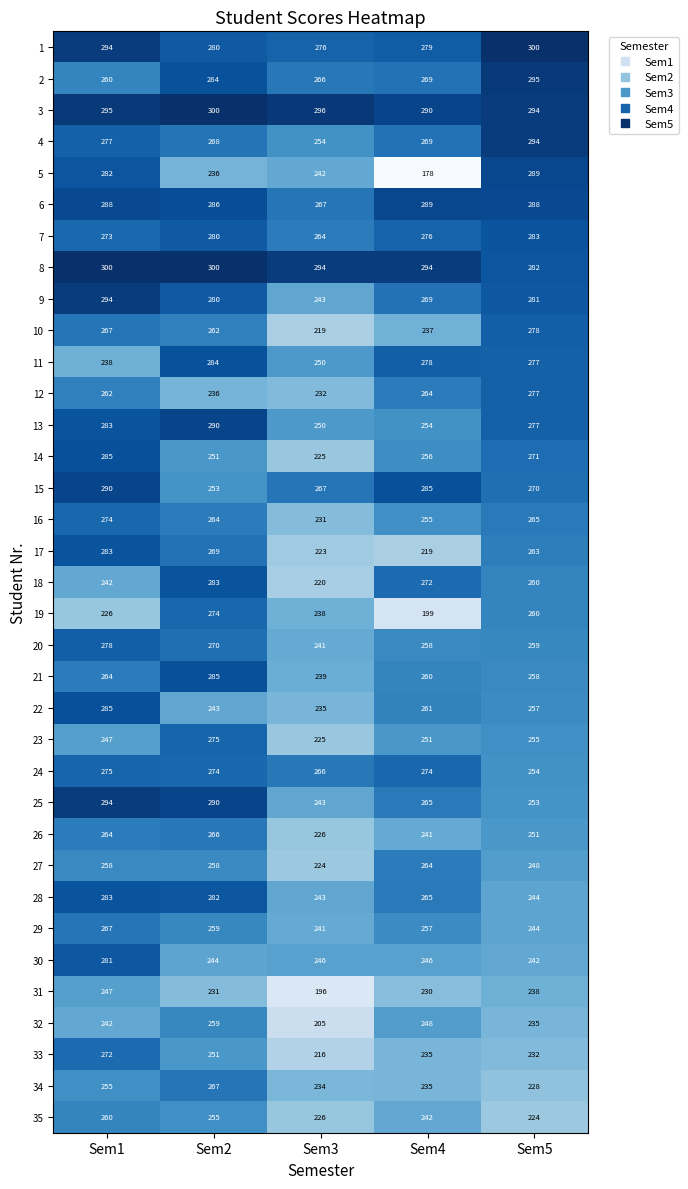

The value of 13 at Sem3 is 250. True or false?

True